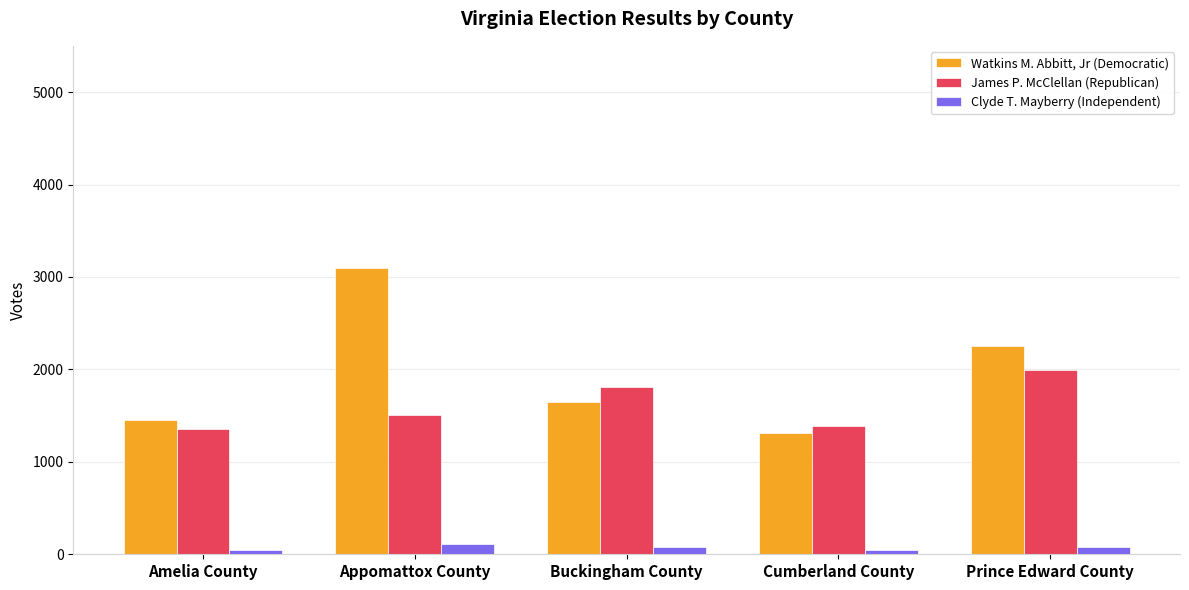

Rank the series by their maximum value, from highest to lowest.

Watkins M. Abbitt, Jr (Democratic), James P. McClellan (Republican), Clyde T. Mayberry (Independent)